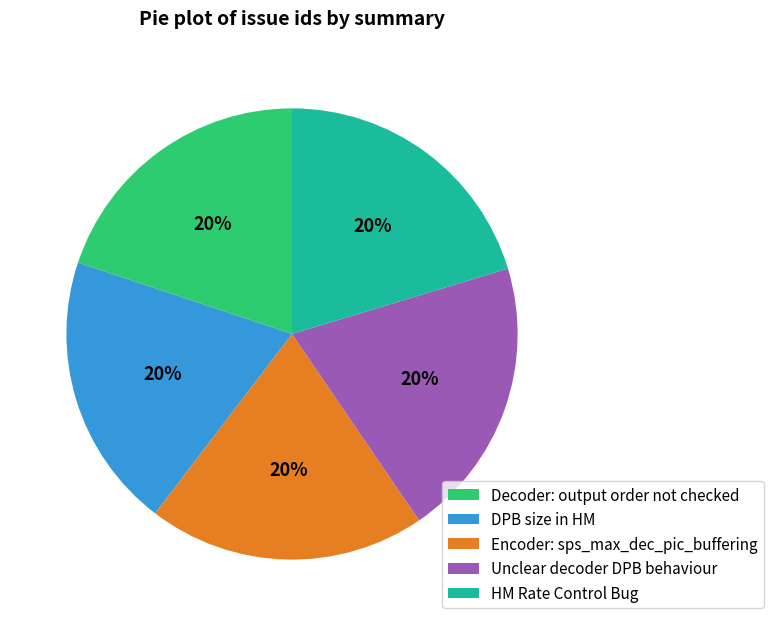

To the nearest percent, what is the combined percentage of HM Rate Control Bug and Unclear decoder DPB behaviour?

40%